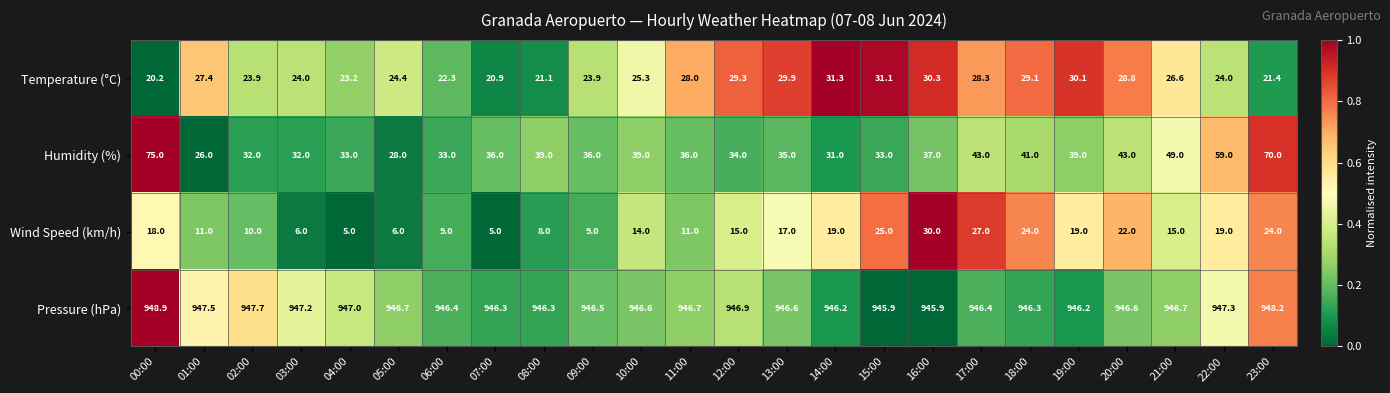

What is the minimum value shown in the chart?

5.0